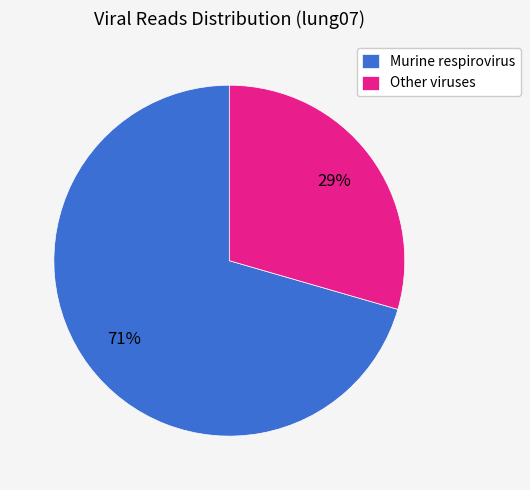

Combined, do Murine respirovirus and Other viruses account for over 50%?

Yes